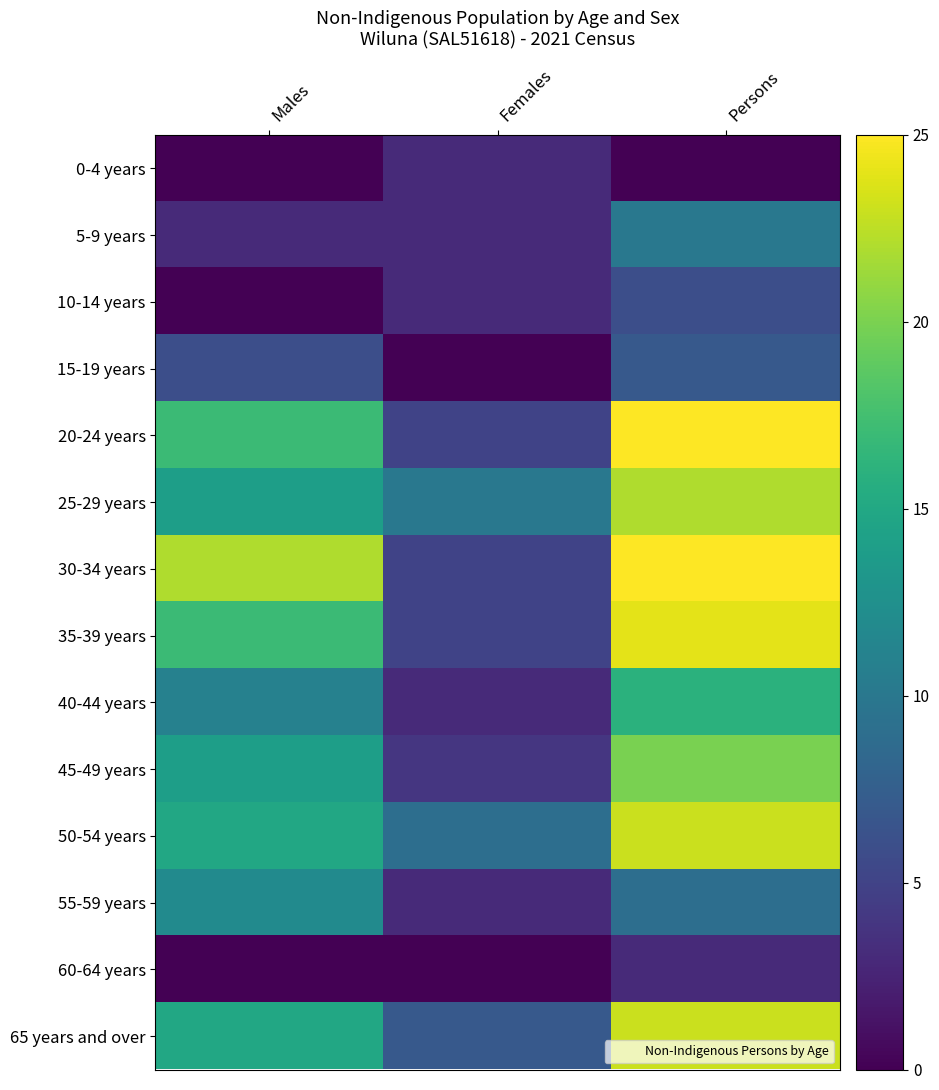

Which category has the lowest value across all series?

Males